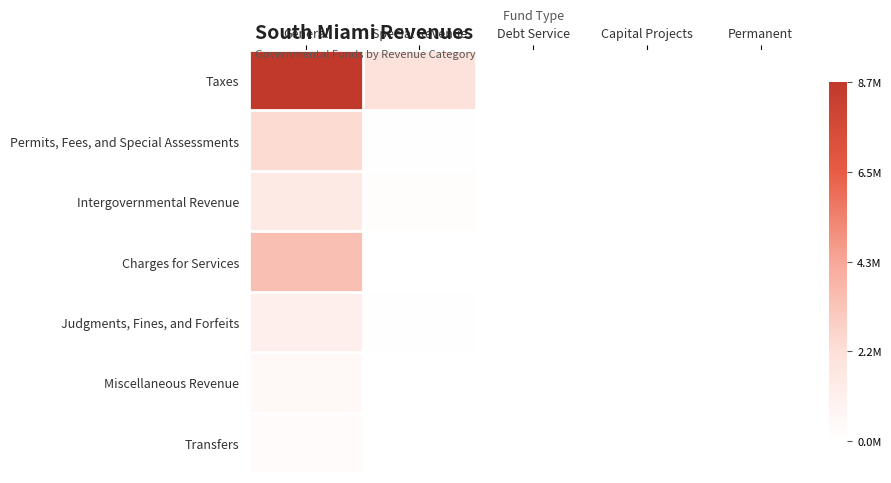

At how many categories does at least one series exceed 4033878?

1